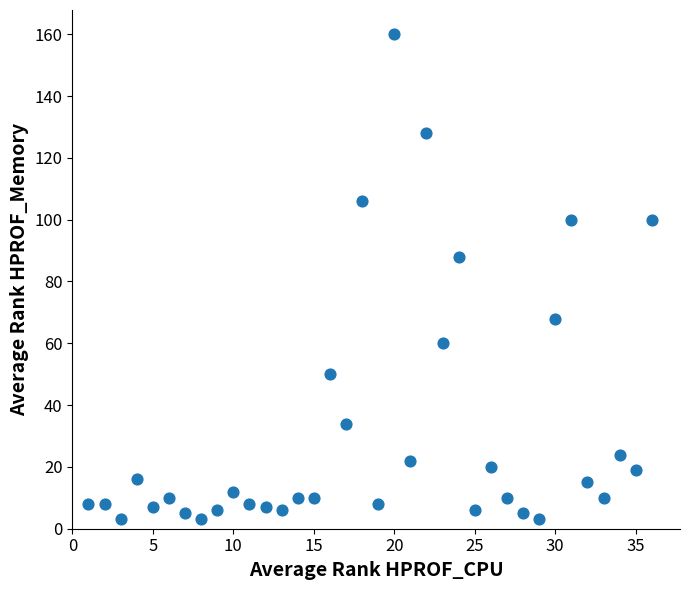

What is the range of Y values (max minus min)?

157